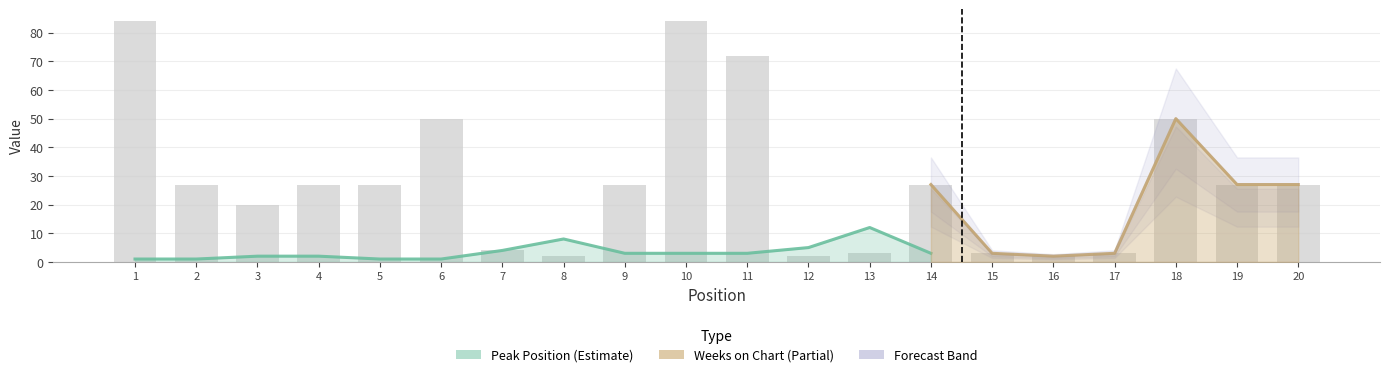

How many bars are there in total?

20